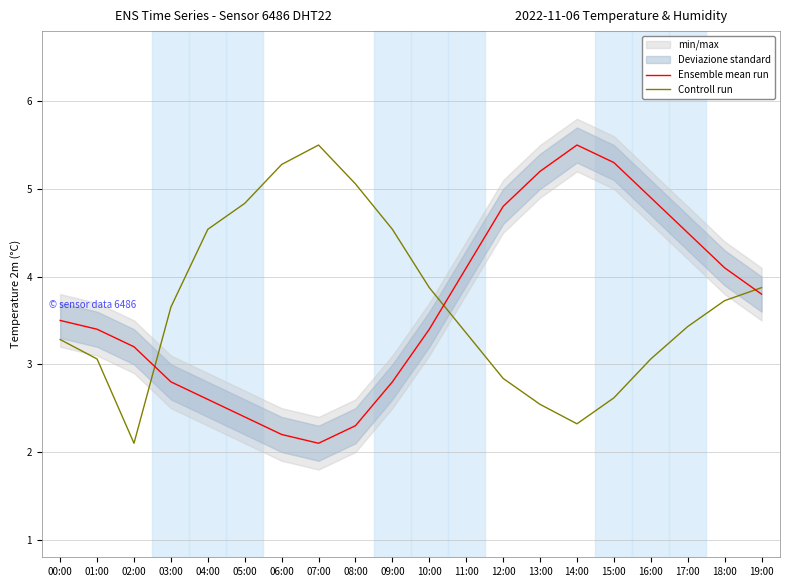

Reading left to right, extract all data points from this chart.

Ensemble mean run: 00:00=3.5	01:00=3.4	02:00=3.2	03:00=2.8	04:00=2.6	05:00=2.4	06:00=2.2	07:00=2.1	08:00=2.3	09:00=2.8	10:00=3.4	11:00=4.1	12:00=4.8	13:00=5.2	14:00=5.5	15:00=5.3	16:00=4.9	17:00=4.5	18:00=4.1	19:00=3.8
Controll run: 00:00=3.3	01:00=3.1	02:00=2.1	03:00=3.7	04:00=4.5	05:00=4.8	06:00=5.3	07:00=5.5	08:00=5.1	09:00=4.5	10:00=3.9	11:00=3.4	12:00=2.8	13:00=2.5	14:00=2.3	15:00=2.6	16:00=3.1	17:00=3.4	18:00=3.7	19:00=3.9